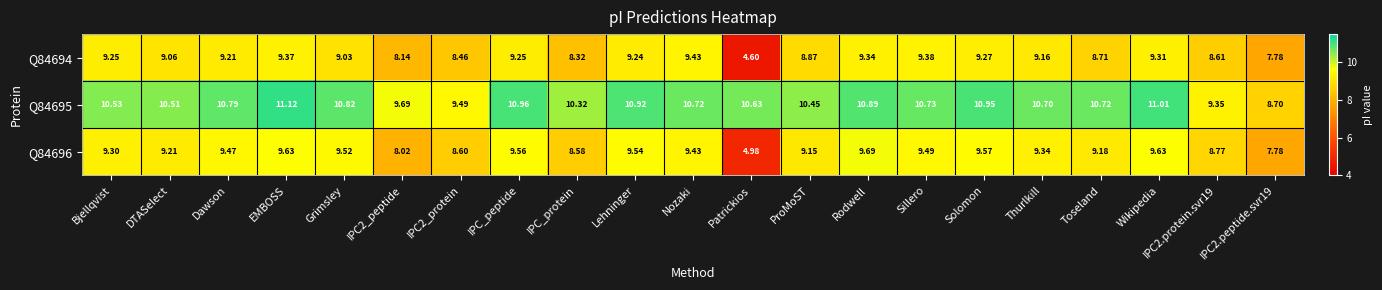

Where does the Q84695 series first go above 10?

Bjellqvist